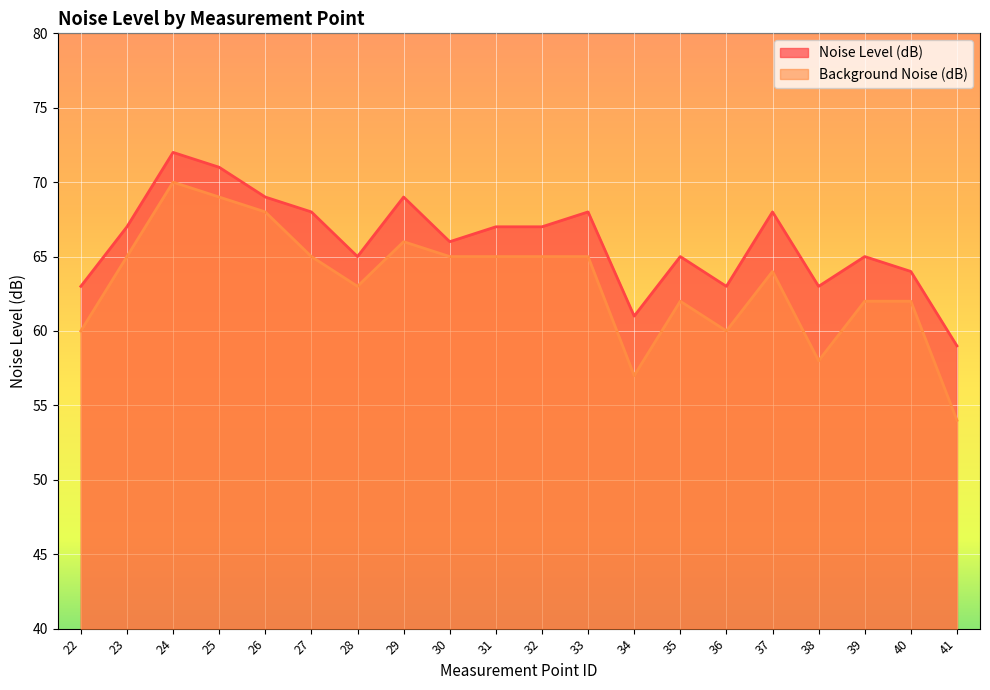

Where is the first local maximum for Background Noise (dB)?

24